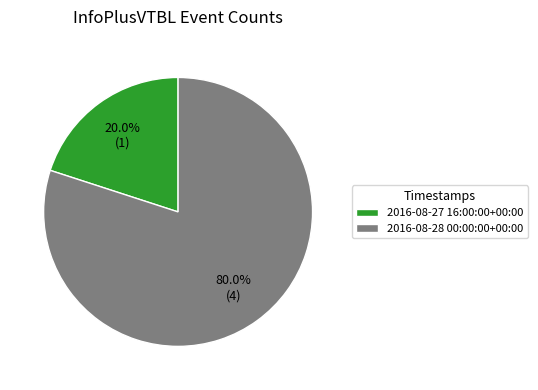

To the nearest percent, what is the difference between the largest and smallest slice percentages?

60%